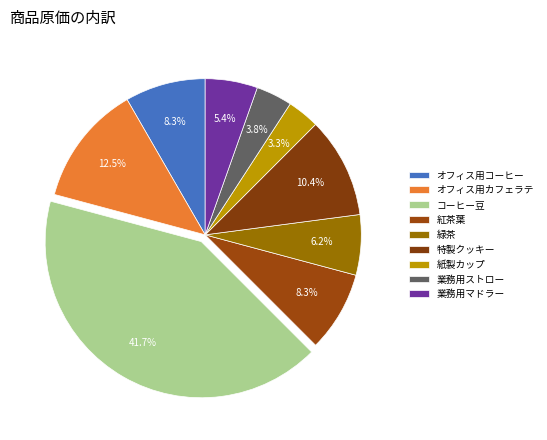

How many segments does this pie chart have?

9